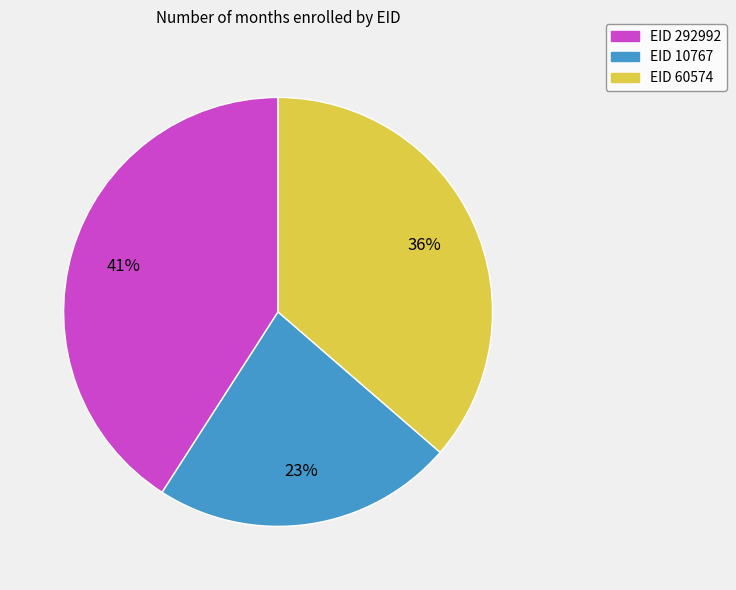

Is there a majority slice in this chart?

No